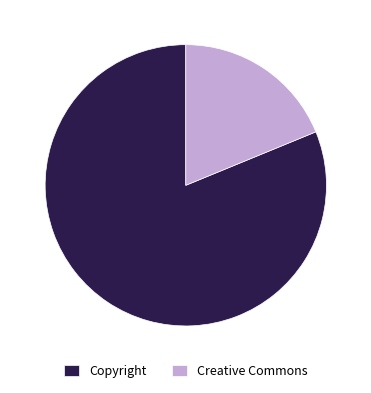

Between Creative Commons and Copyright, which is larger?

Copyright